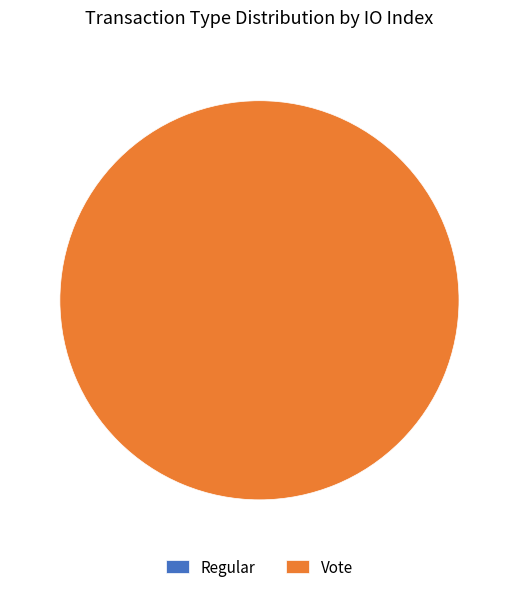

What percentage is the Vote slice, to the nearest percent?

100%